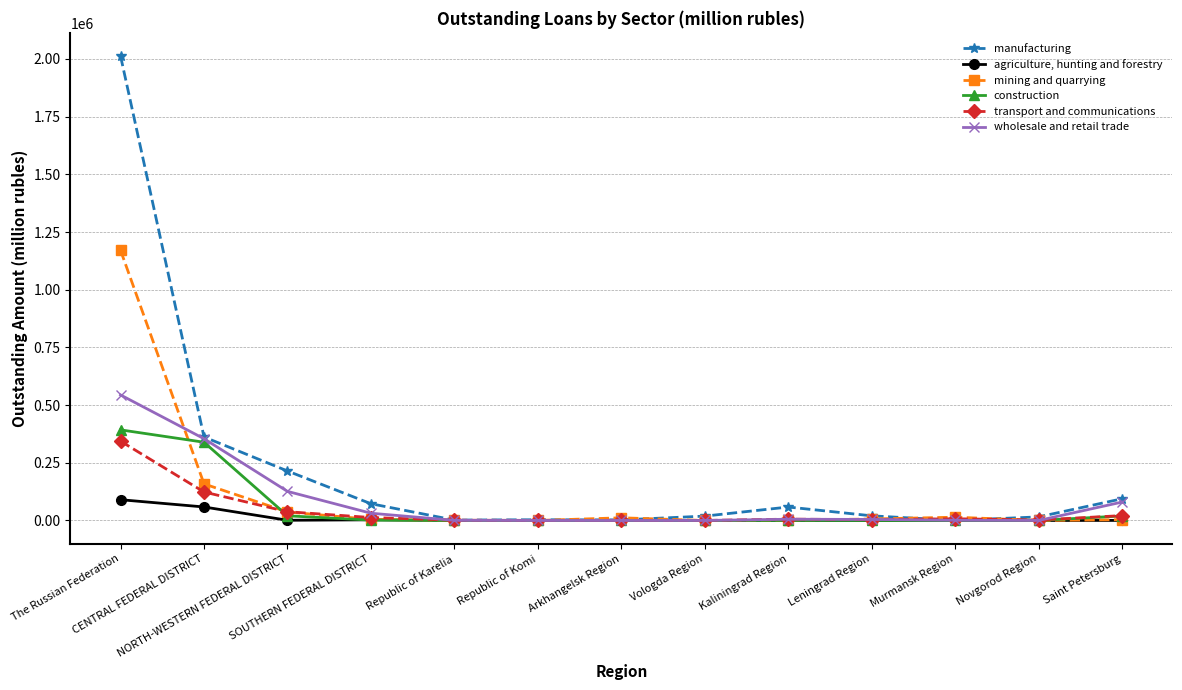

At which category is the sum across all series the highest?

The Russian Federation